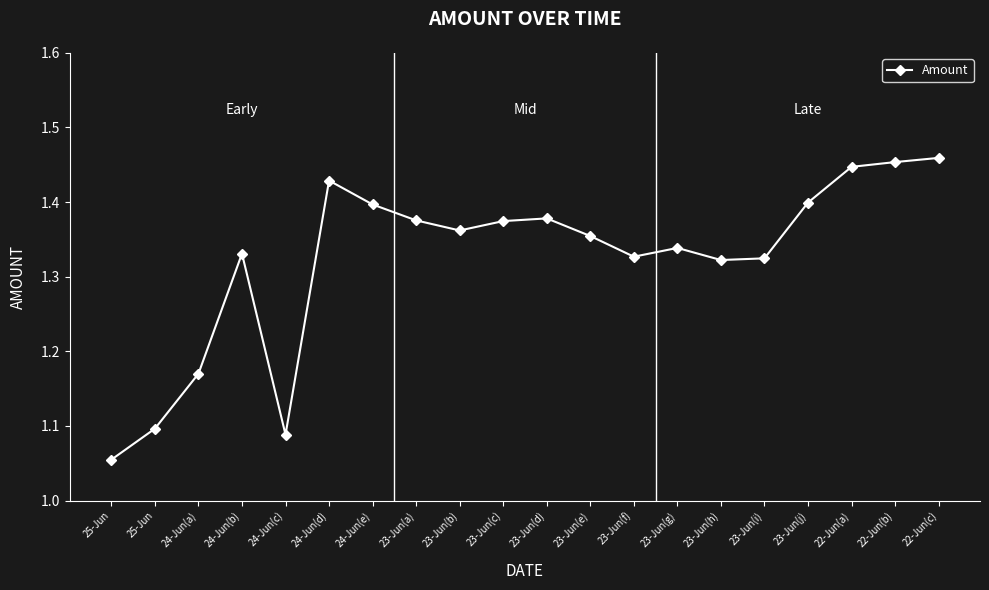

What is the minimum value shown in the chart?

1.1